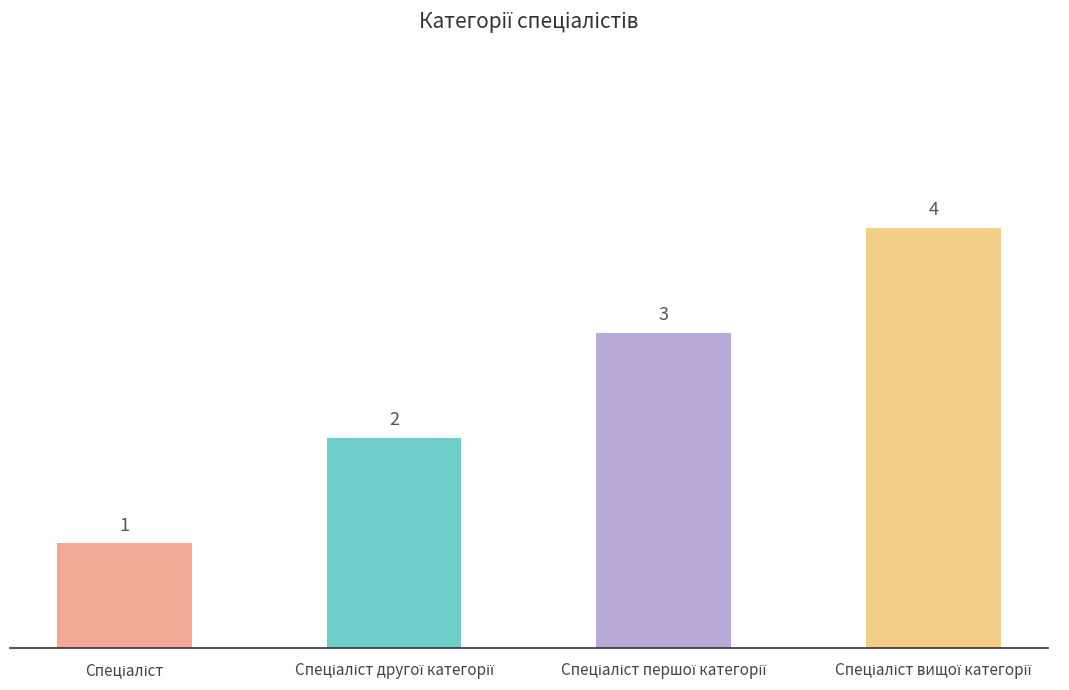

Count the values in the range 2 to 4.

3